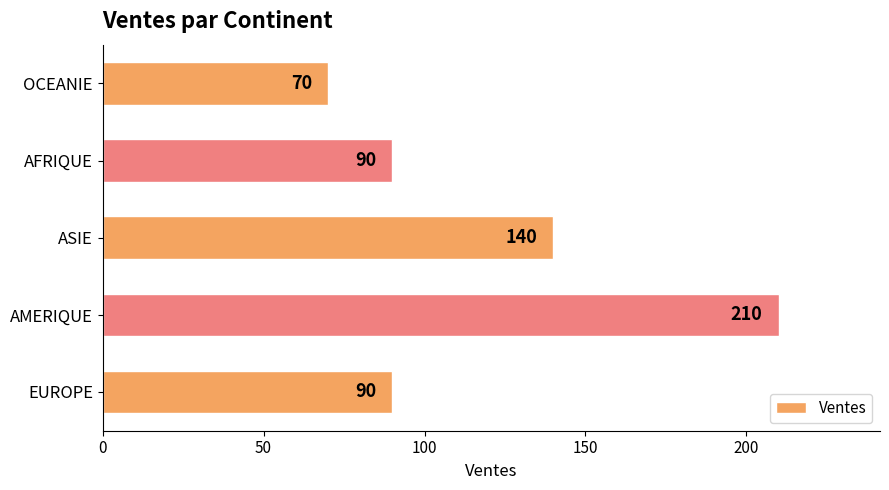

Count the values in the range 90 to 140.

3